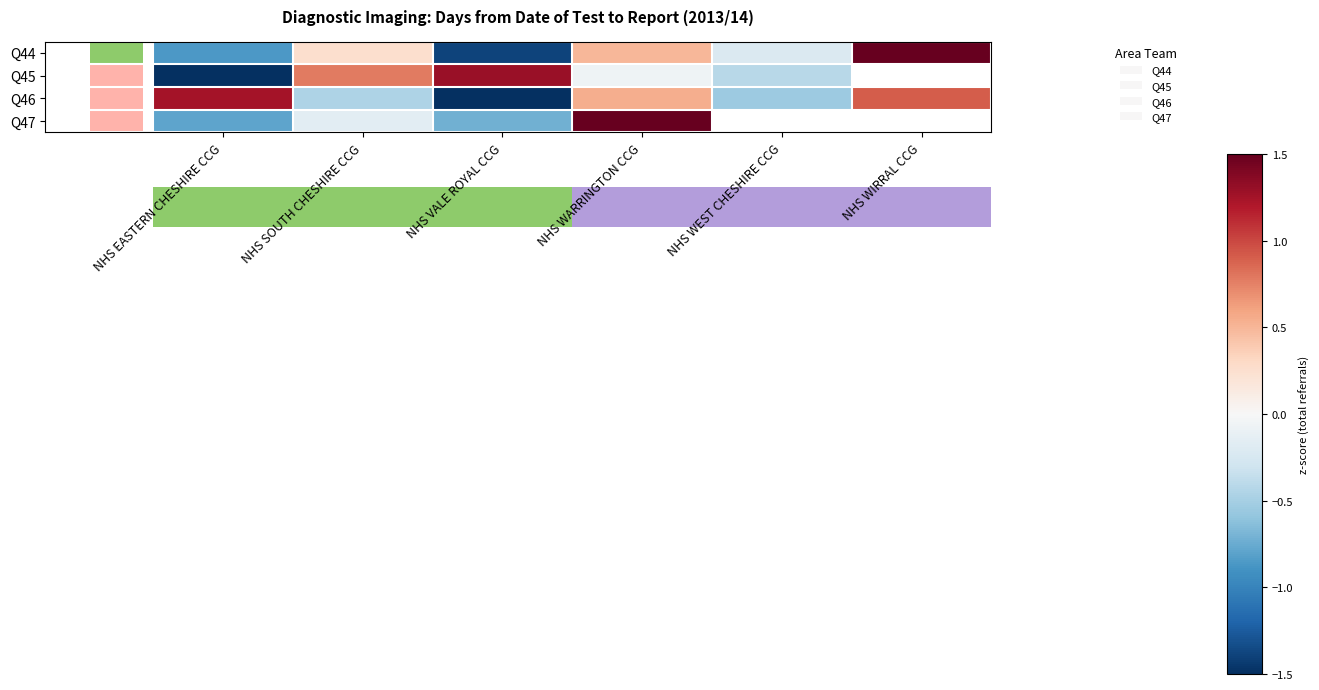

How many negative values does the Q45 series have?

3